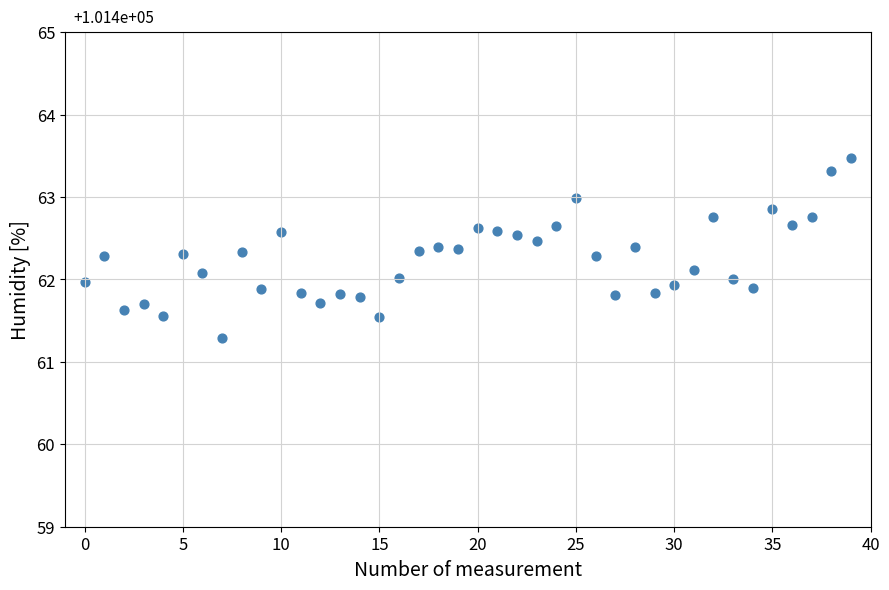

What is the range of Y values (max minus min)?

2.2